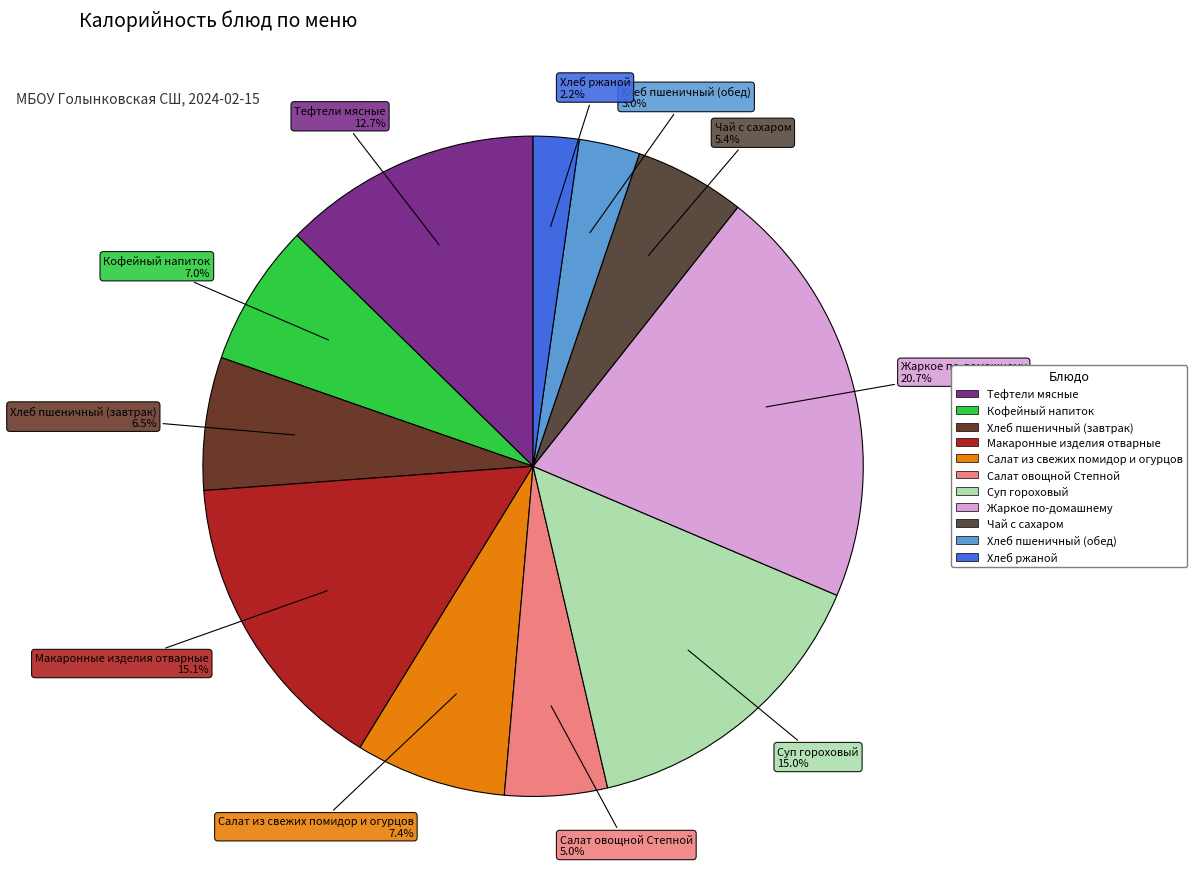

To the nearest percent, what portion does Кофейный напиток represent?

7%